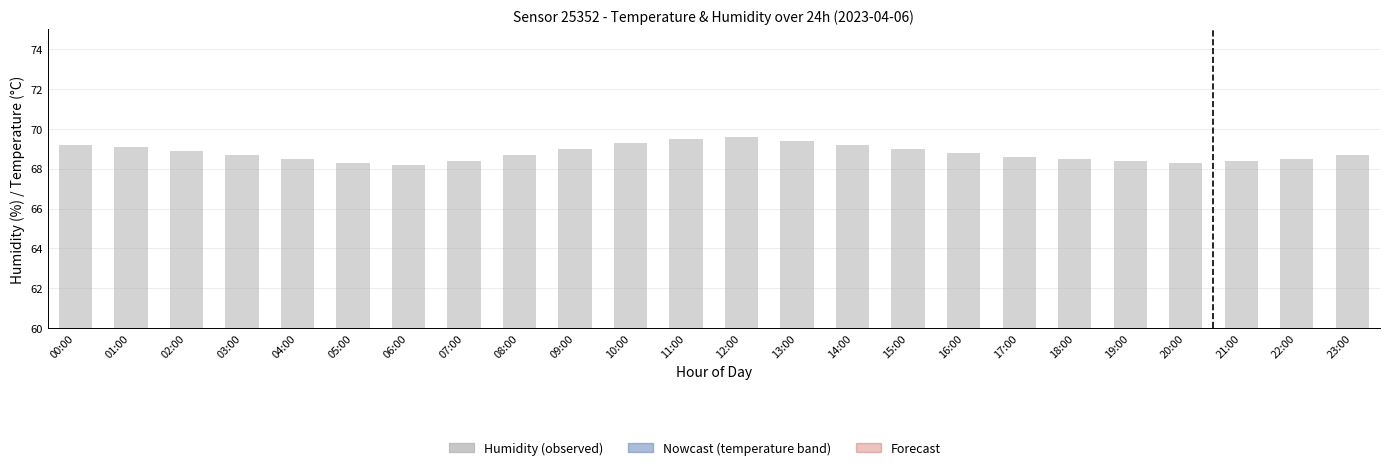

List the series in order of their overall mean, highest first.

humidity, temperature